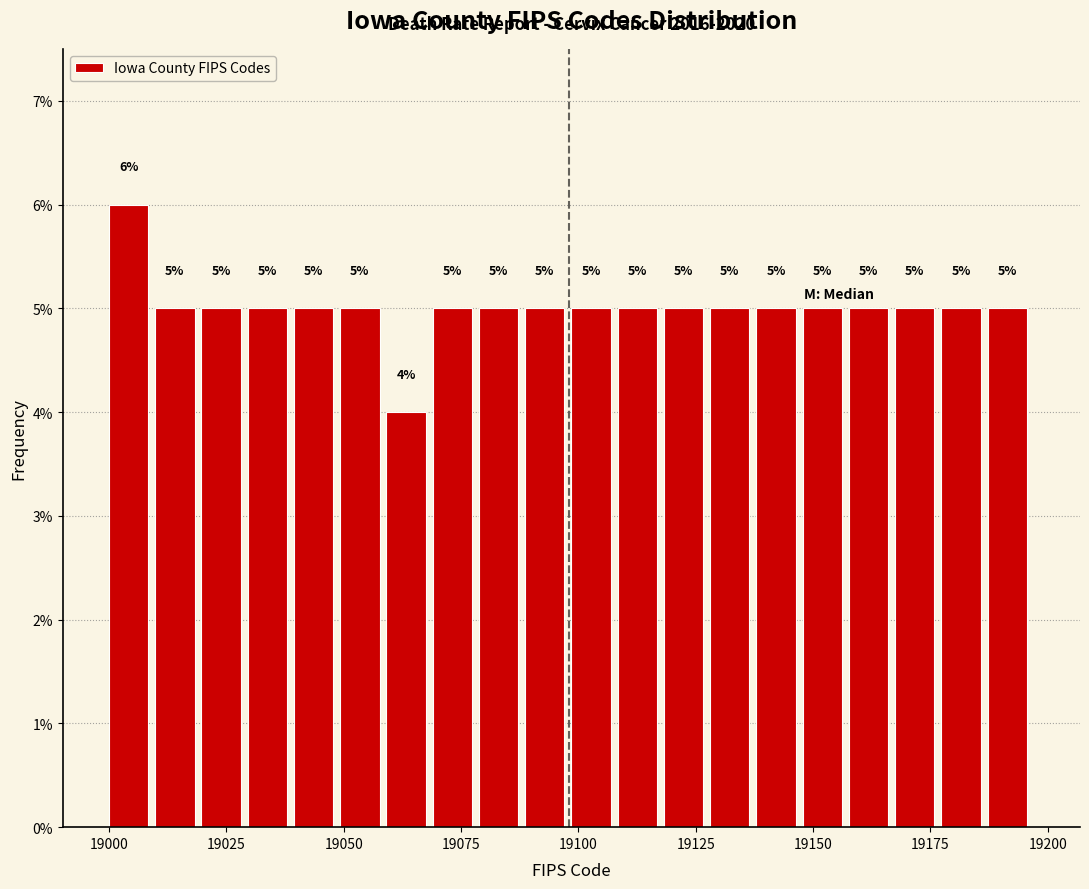

Read against the x-axis, roughly where is the centre of the tallest bar?

19005